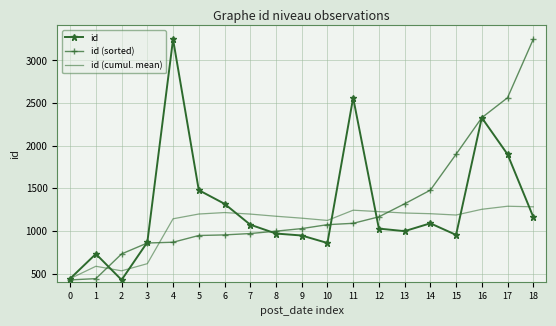

What is the minimum value shown in the chart?

425.0